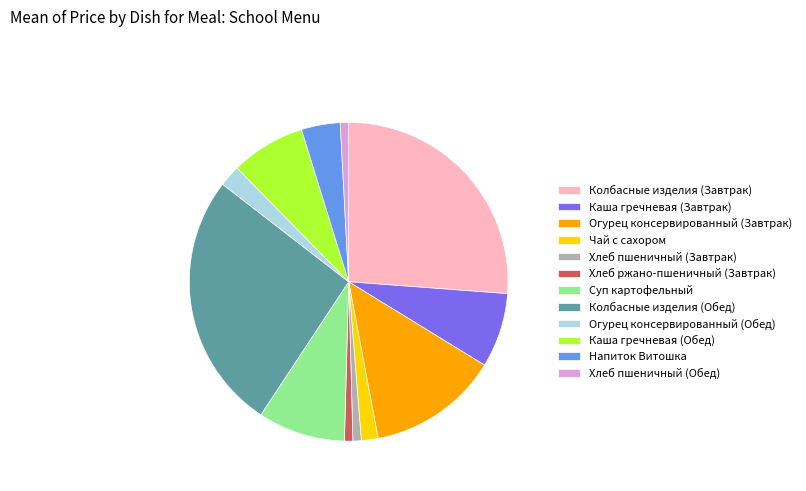

How many slices are in this pie chart?

12